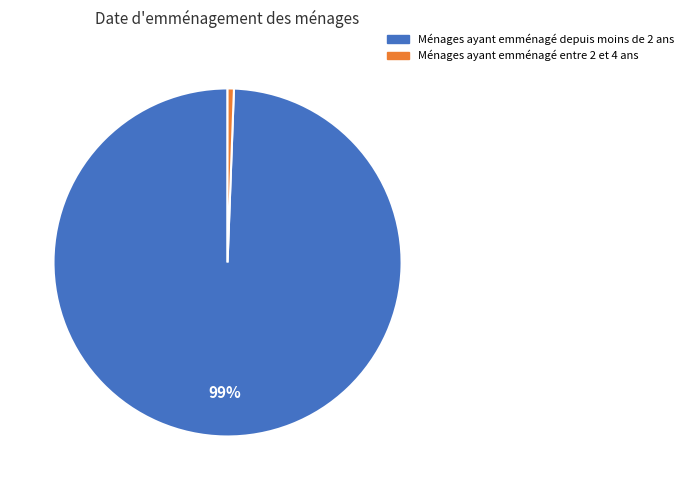

To the nearest percent, what is the average slice percentage?

50%